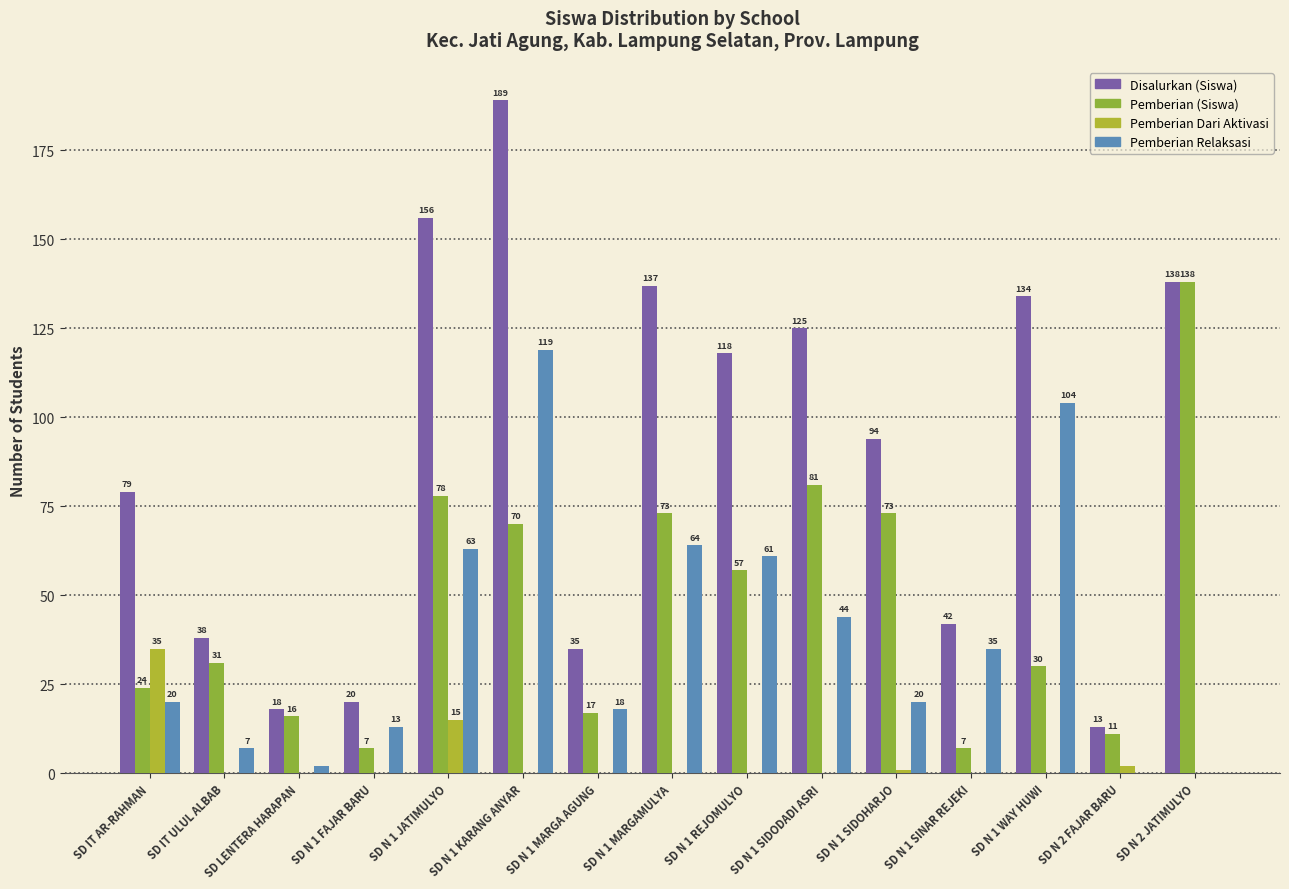

Which series has the widest spread of values?

Disalurkan (Siswa)